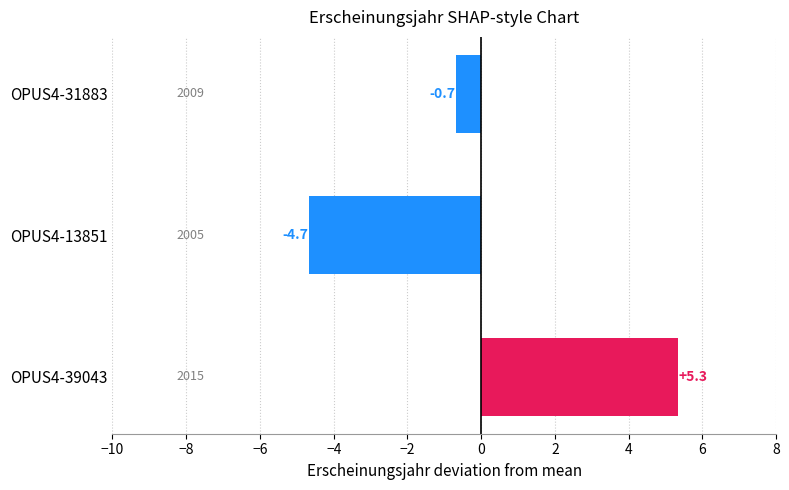

How many data points are less than 0?

2